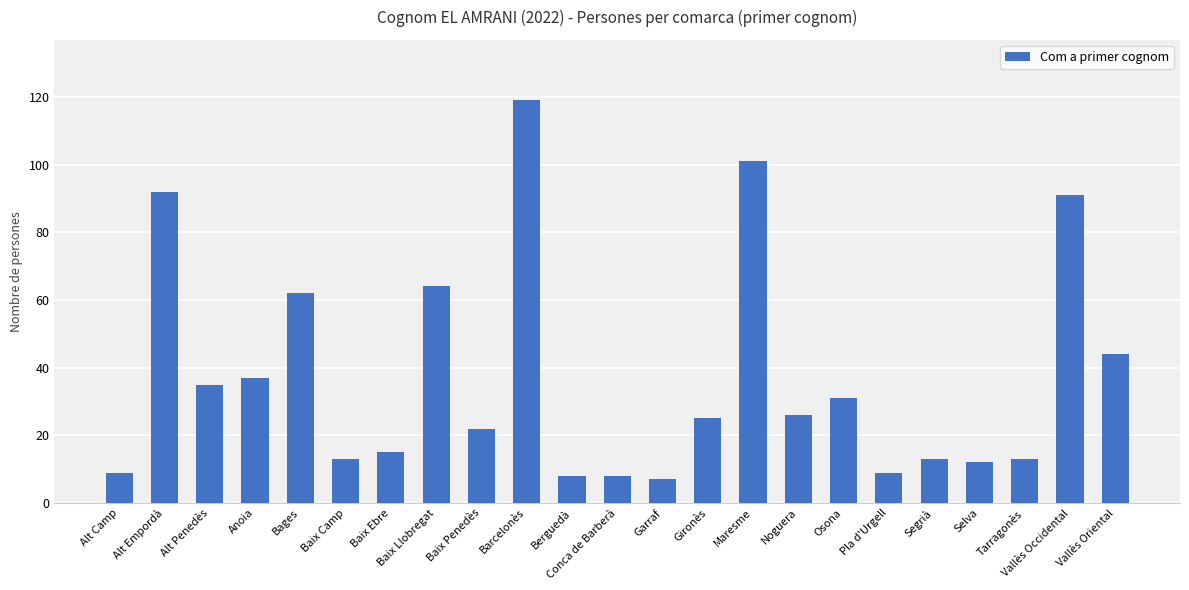

What is the maximum value shown in the chart?

119